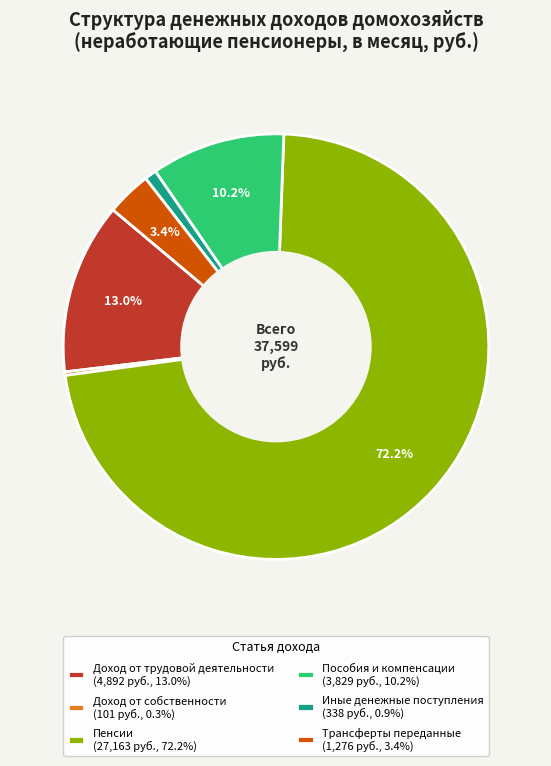

Is Пенсии (27,163 руб., 72.2%) the majority of the pie?

Yes